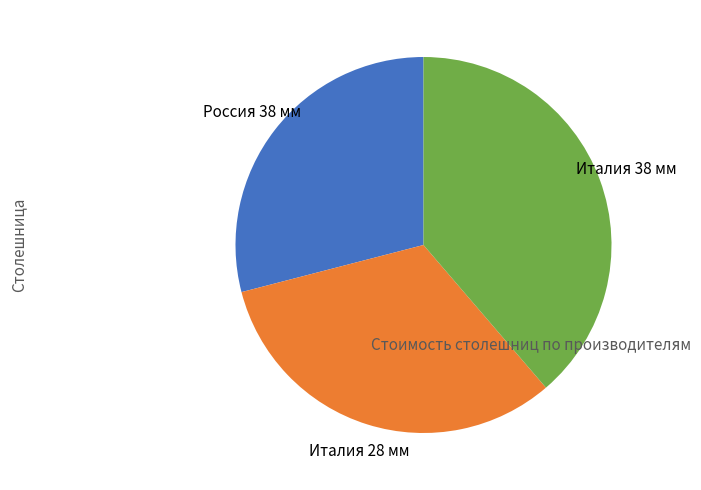

Between Италия 28 мм and Италия 38 мм, which is larger?

Италия 38 мм